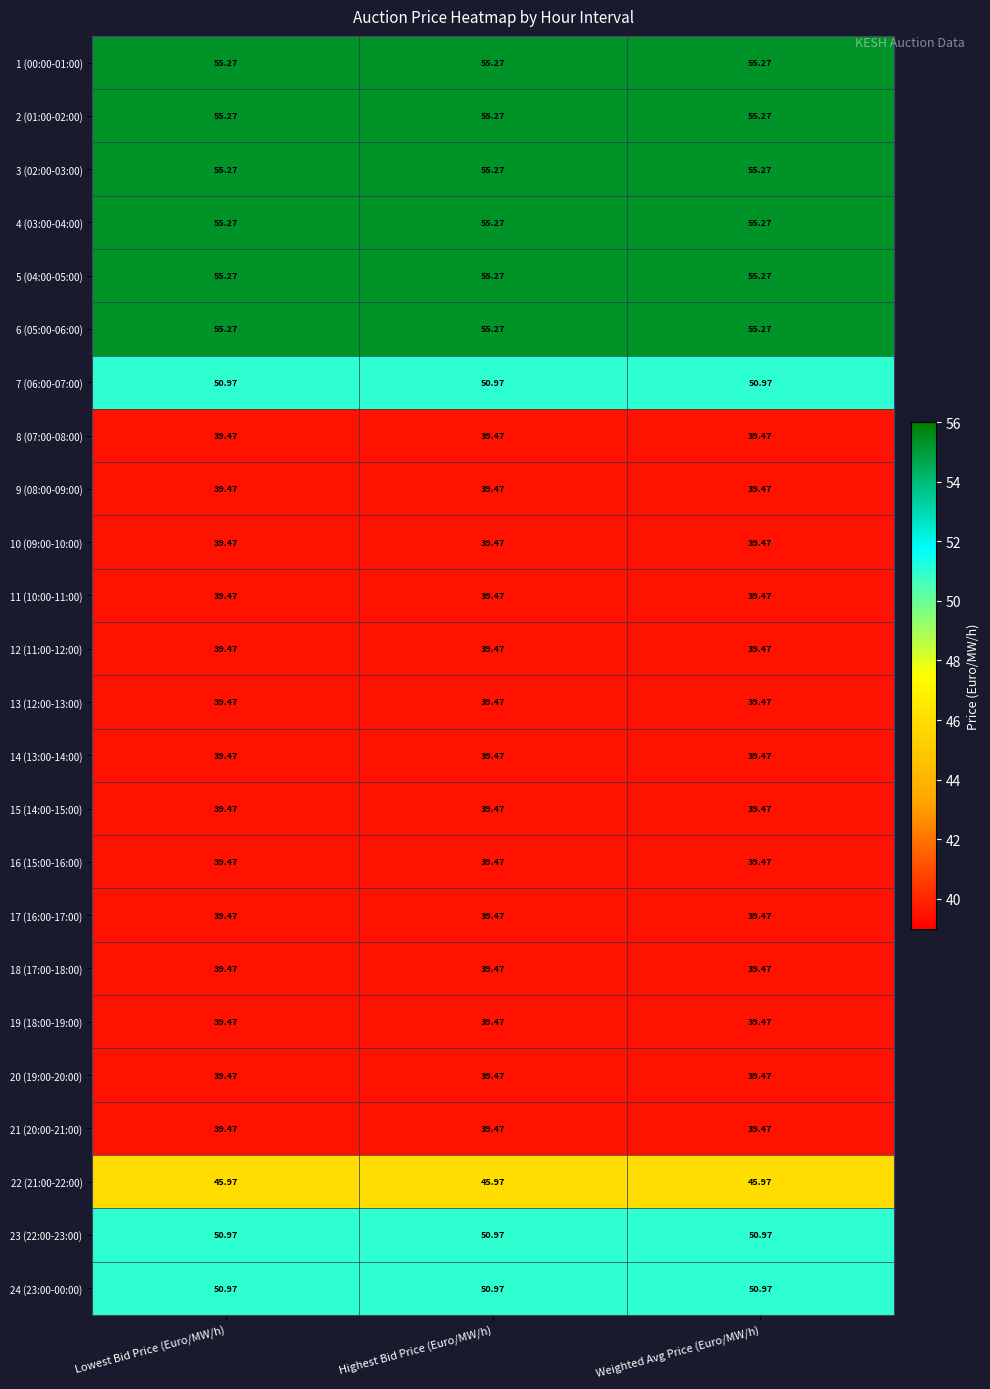

How many distinct data groups are displayed?

24